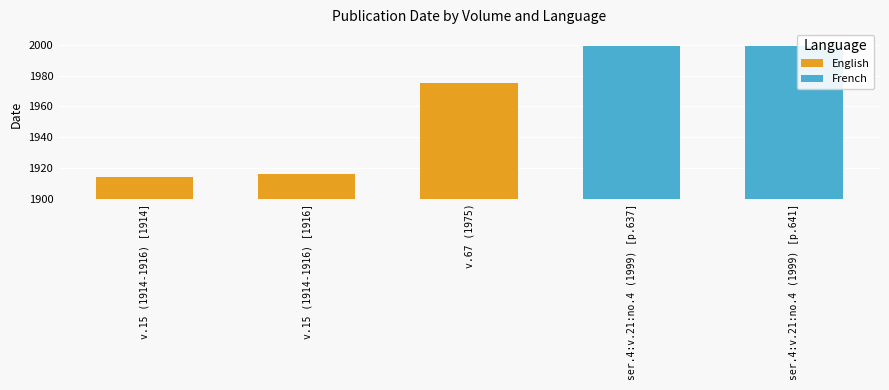

What is the smallest value displayed?

1914